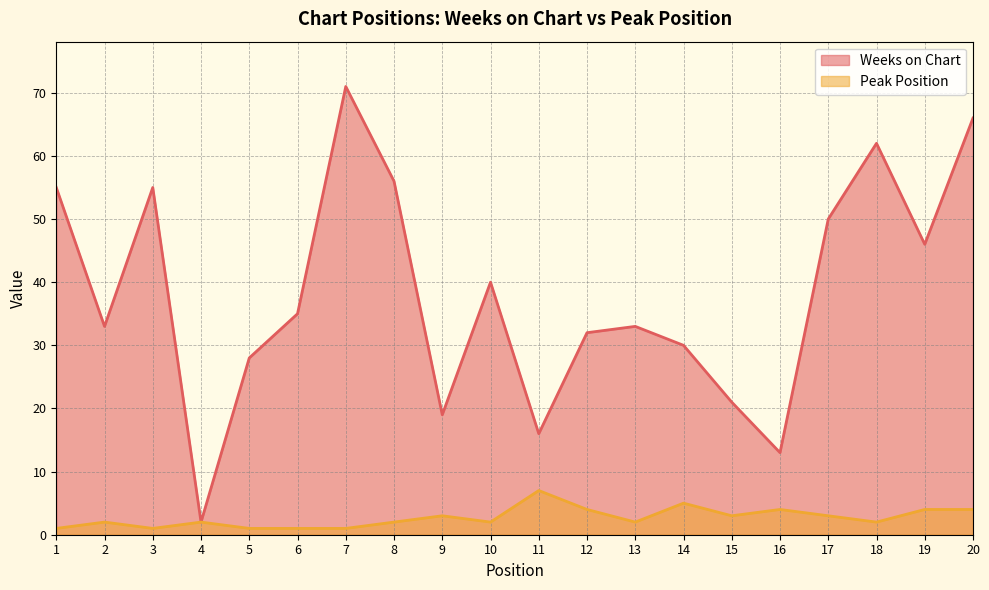

Where is the first local maximum for Weeks on Chart?

3